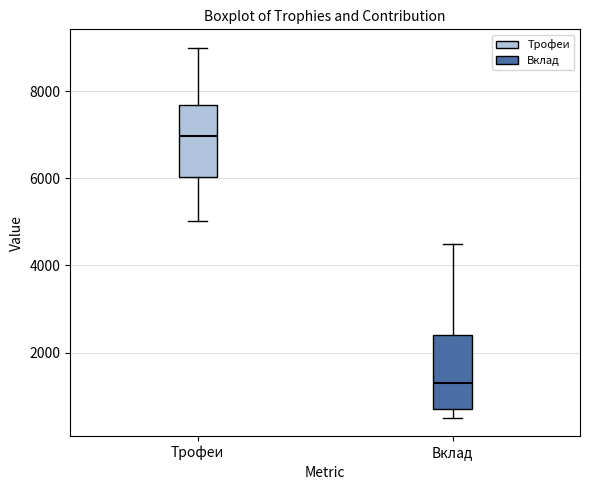

Reading left to right, read every box against the y-axis: the position of its median line, the range the box covers, and the ends of its whiskers. The values are not printed on the chart, so give them approximately, as read against the axis.

Трофеи: median 7000, box 6000 to 7600, whiskers 5000 to 9000
Вклад: median 1200, box 600 to 2400, whiskers 600 (just below the box's lower edge) to 4600